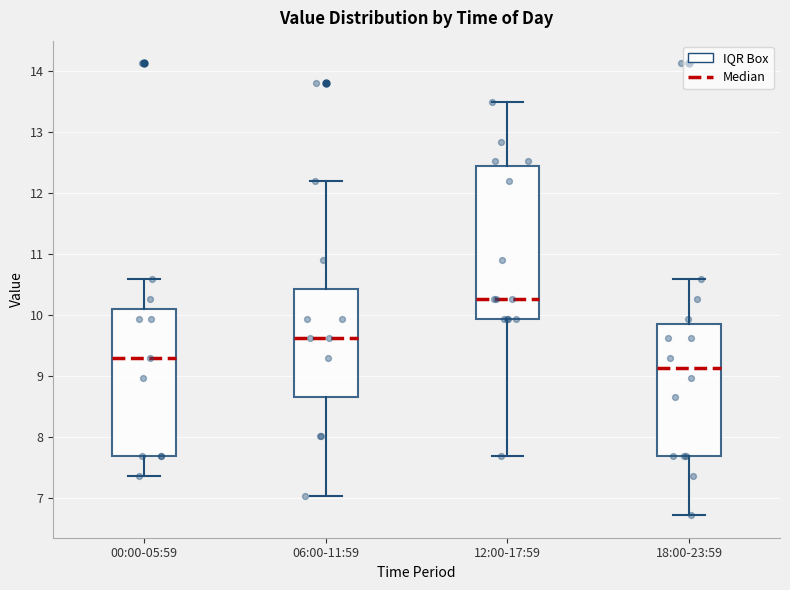

Where does the upper whisker of the box for 00:00-05:59 end on the y-axis? The values are not printed on the chart, so give them approximately, as read against the axis.

10.6